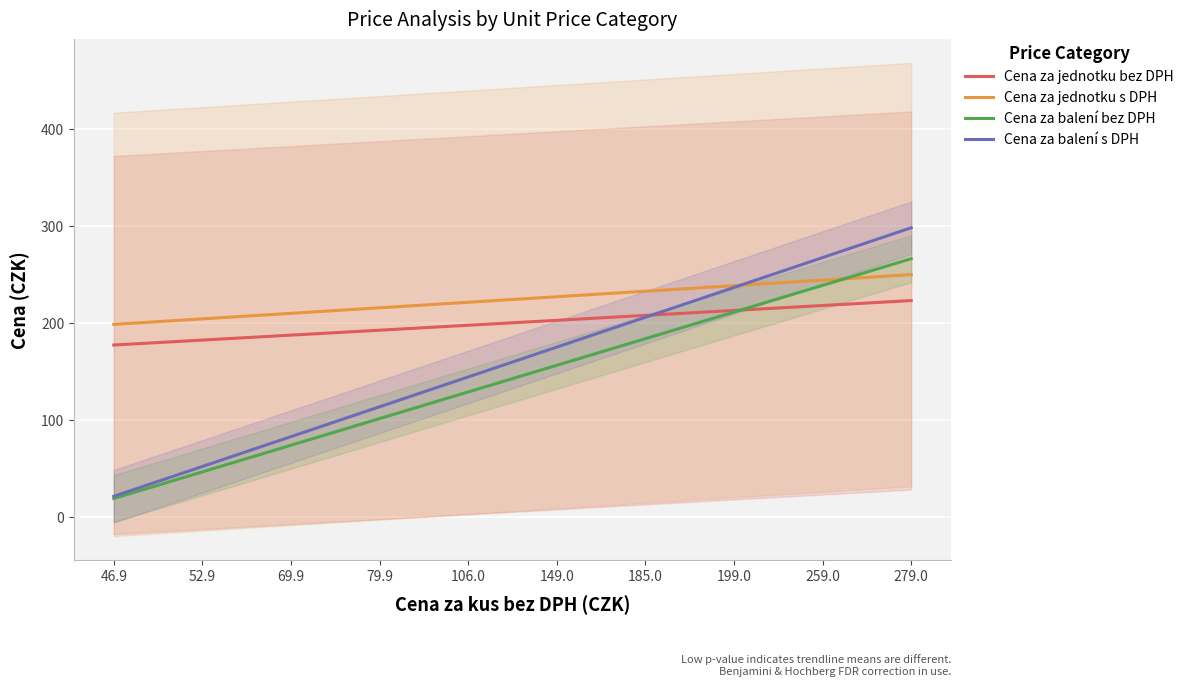

How many times do Cena za jednotku s DPH and Cena za balení s DPH cross each other?

1